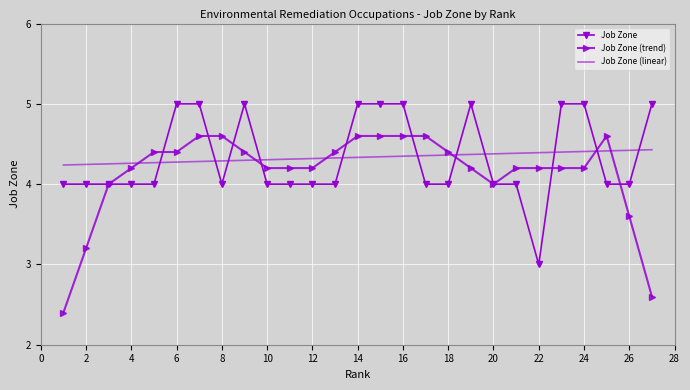

How many intersections are there between Job Zone (linear) and Job Zone?

11